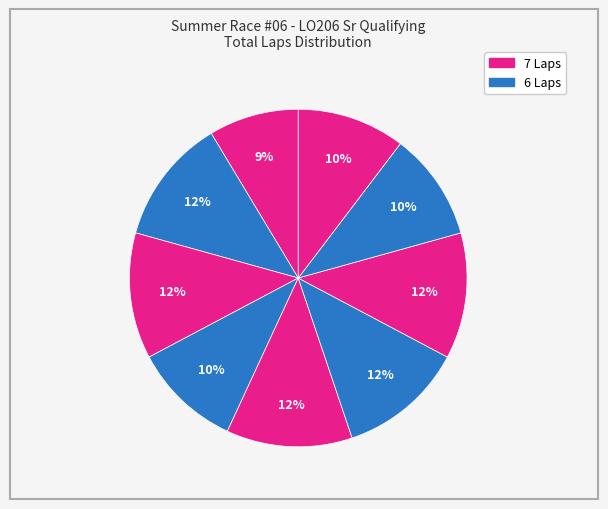

How many segments does this pie chart have?

9